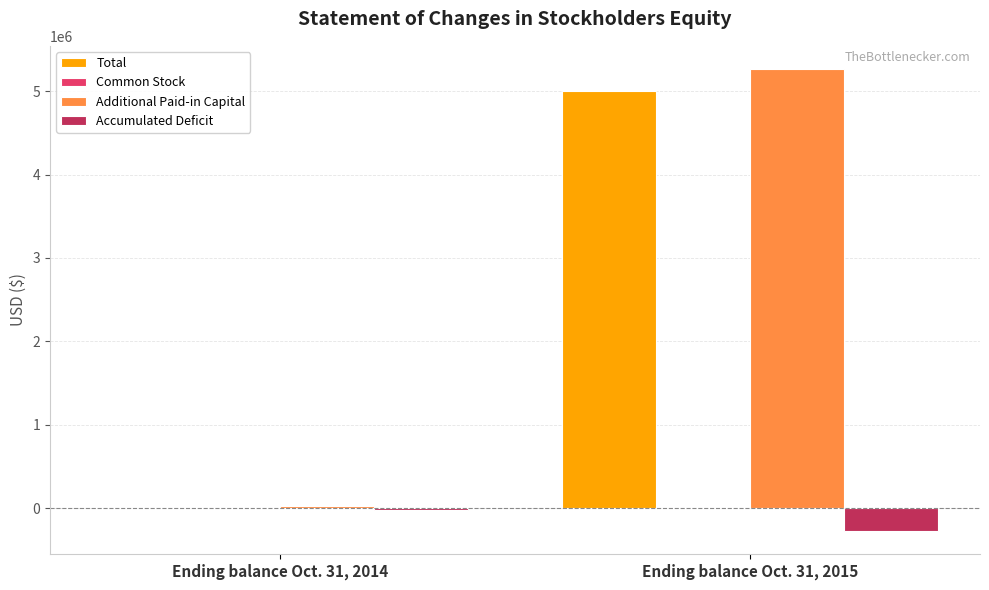

At which category does the chart reach its peak across all series?

Ending balance Oct. 31, 2015